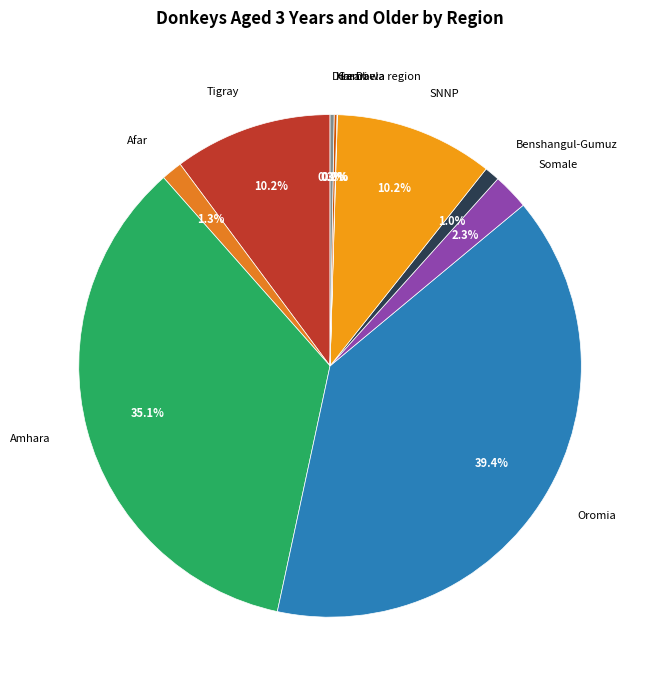

What percentage do Afar and Tigray together represent?

11.5%